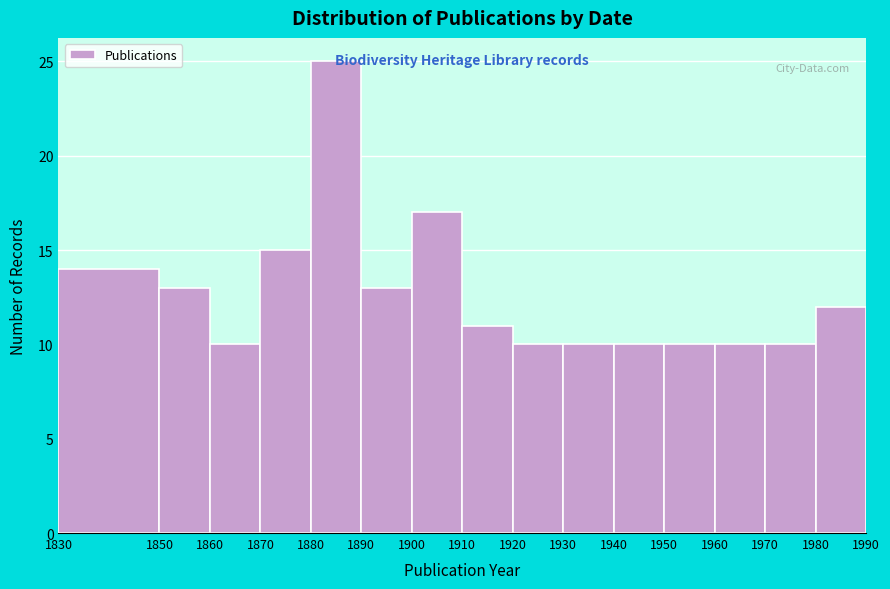

Reading left to right, transcribe this chart: for each bar, give the range it covers on the x-axis and its height. The values are not printed on the chart, so give them approximately, as read against the axis.

1830 to 1850: 14
1850 to 1860: 13
1860 to 1870: 10
1870 to 1880: 15
1880 to 1890: 25
1890 to 1900: 13
1900 to 1910: 17
1910 to 1920: 11
1920 to 1930: 10
1930 to 1940: 10
1940 to 1950: 10
1950 to 1960: 10
1960 to 1970: 10
1970 to 1980: 10
1980 to 1990: 12